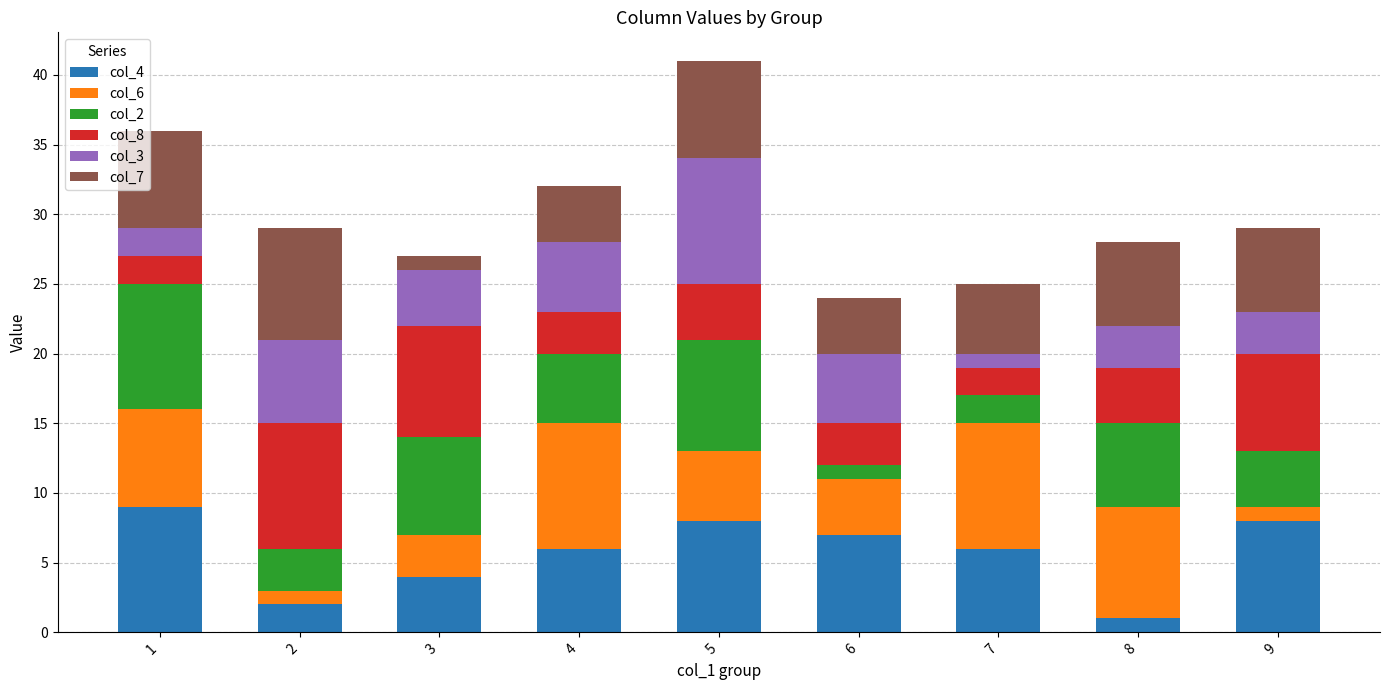

What are all the series names shown in the legend?

col_4, col_6, col_2, col_8, col_3, col_7